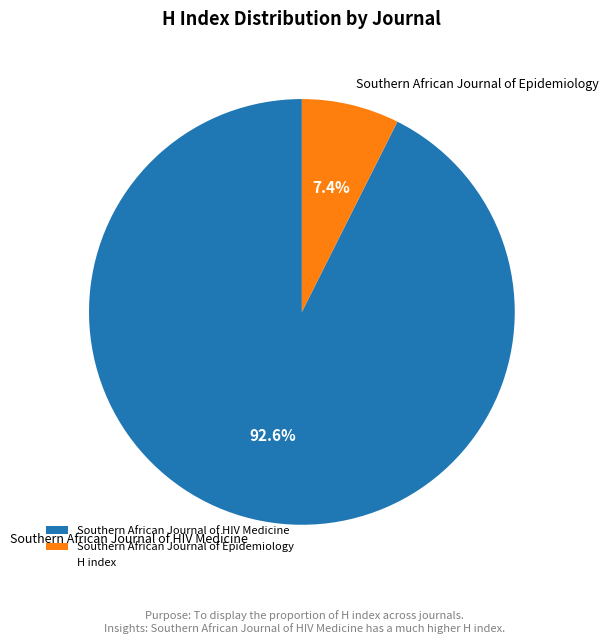

True or false: Southern African Journal of HIV Medicine accounts for 93% of the total.

True